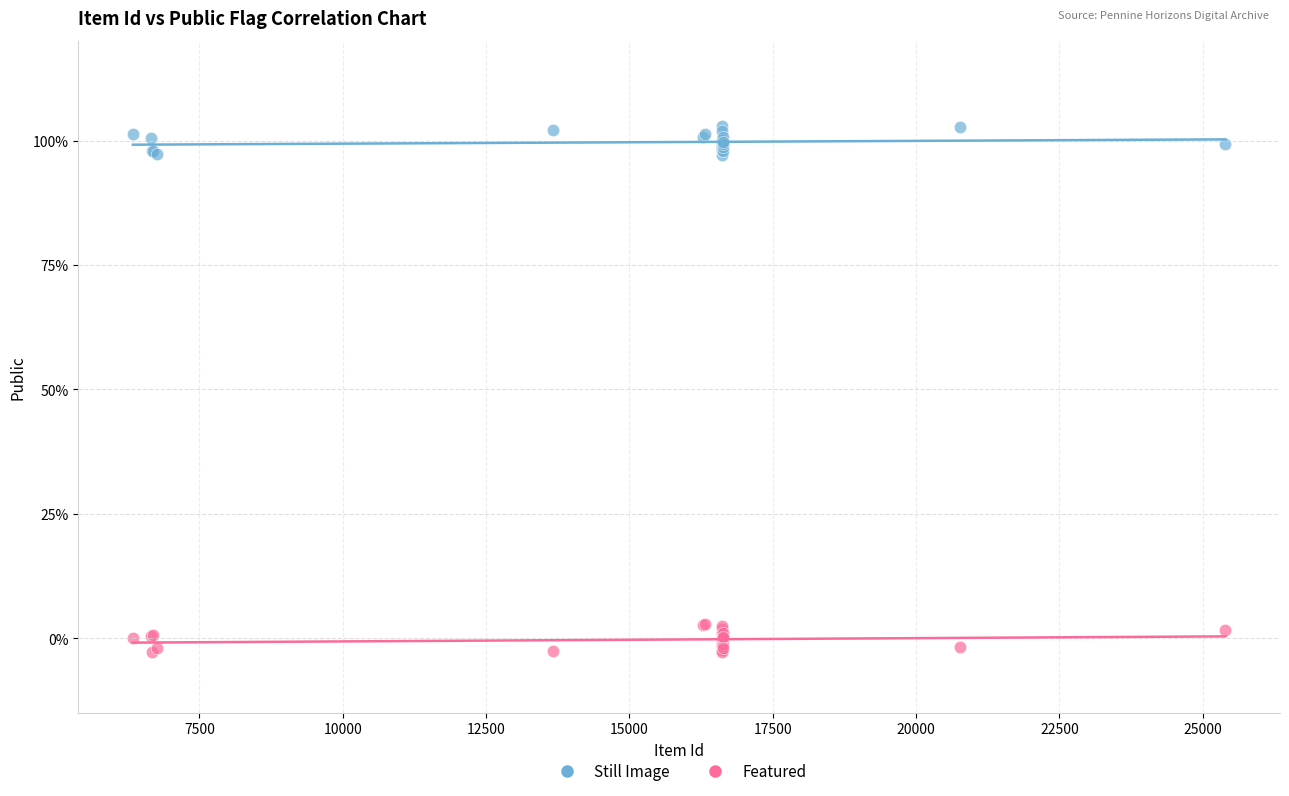

Which series reaches the minimum Y coordinate?

Featured